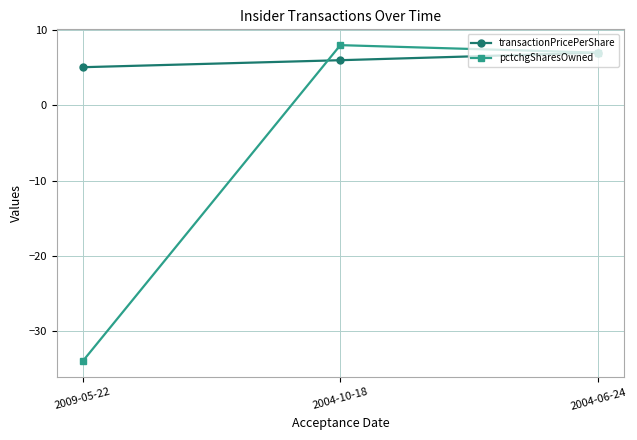

What are all the series names shown in the legend?

transactionPricePerShare, pctchgSharesOwned